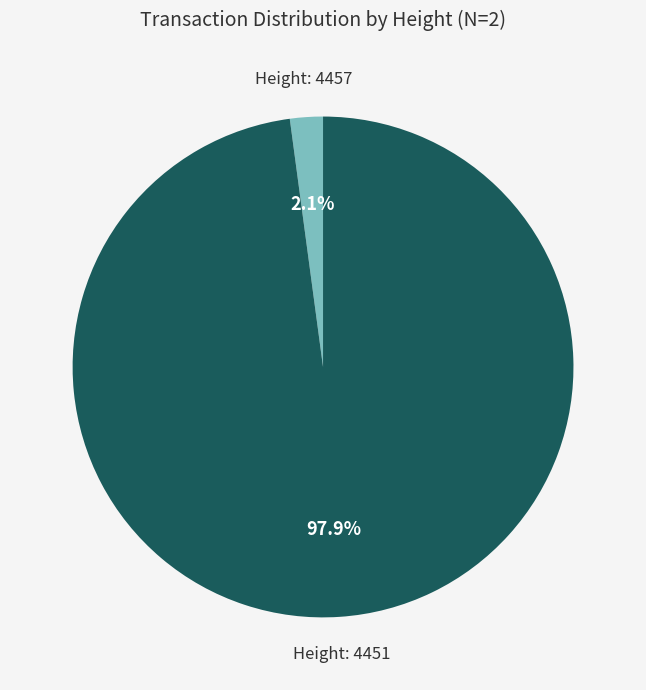

Is there a majority slice in this chart?

Yes